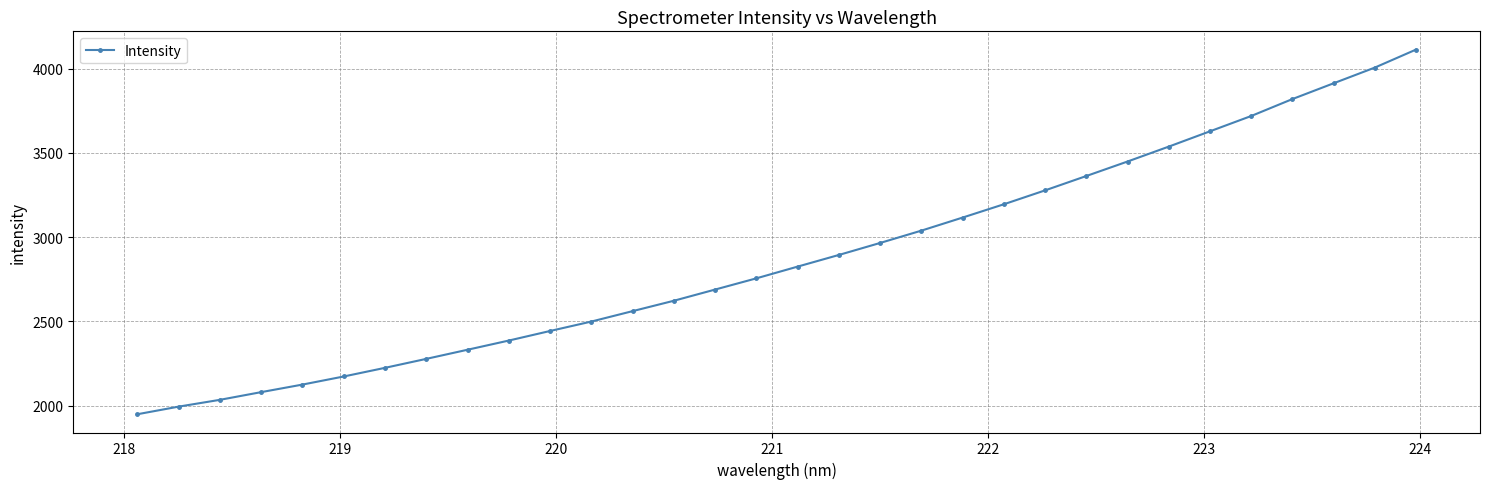

What is the value of the 29th point from the left?

3819.3